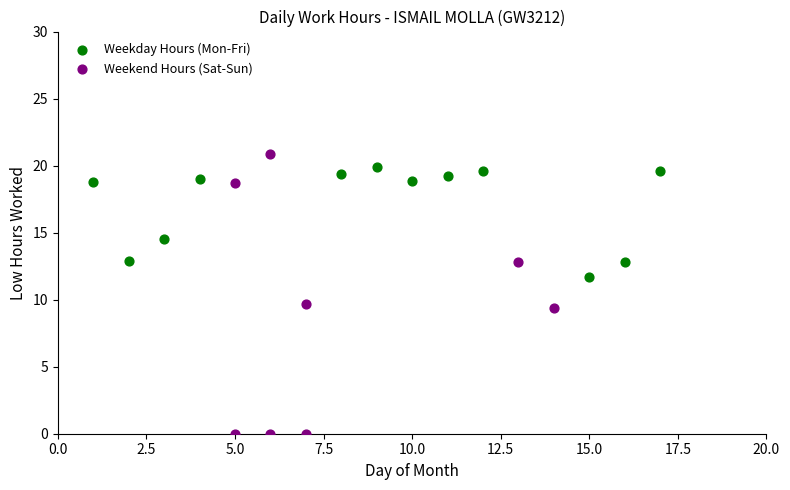

Which series has the widest spread of Y values?

Weekend Hours (Sat-Sun)